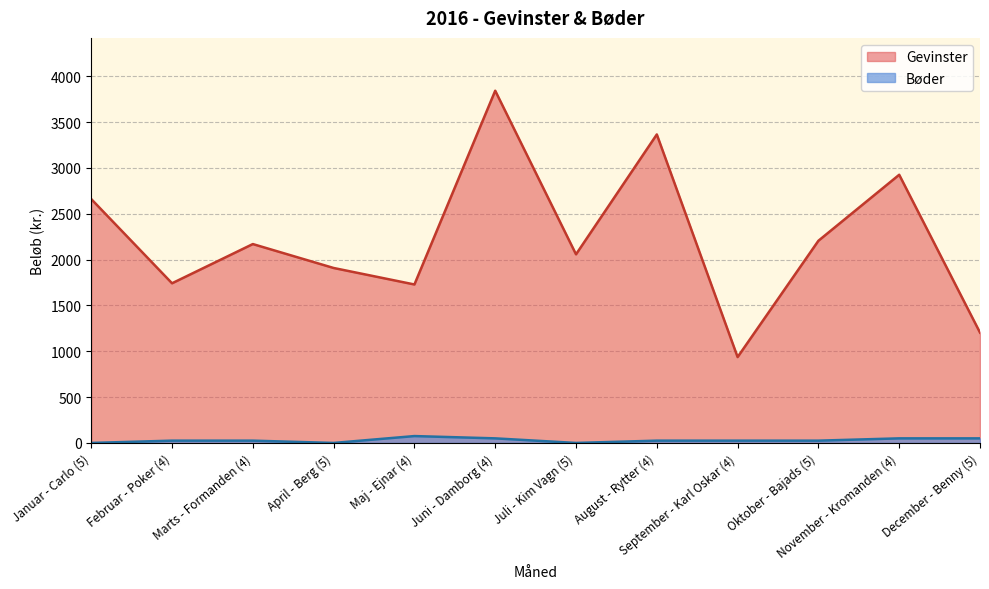

List the series in order of their peak value, highest first.

Gevinster, Bøder